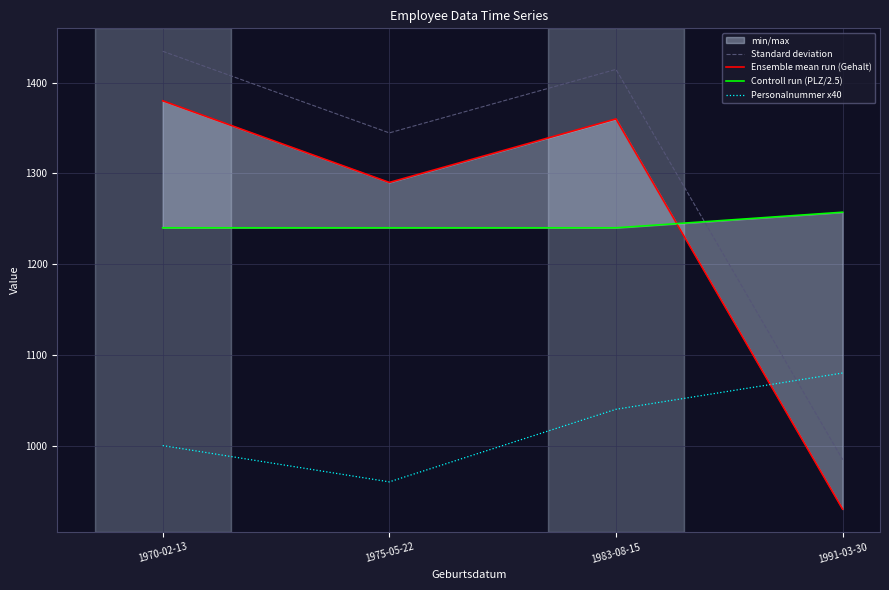

Where is the first local minimum for Personalnummer x40?

1975-05-22